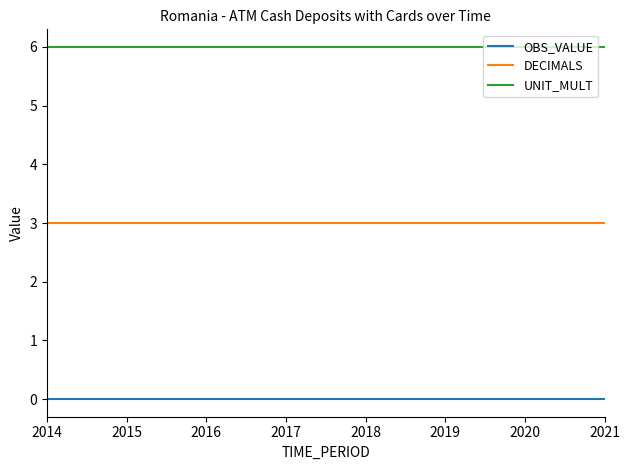

What is the maximum value shown in the chart?

6